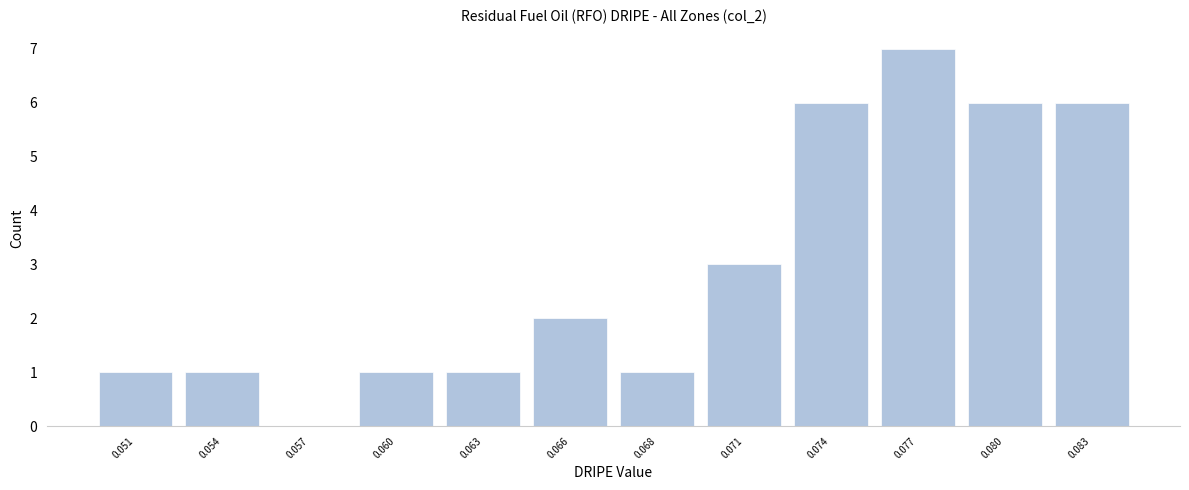

Reading left to right, extract all data points from this chart.

0.051=1	0.054=1	0.057=0	0.060=1	0.063=1	0.066=2	0.068=1	0.071=3	0.074=6	0.077=7	0.080=6	0.083=6